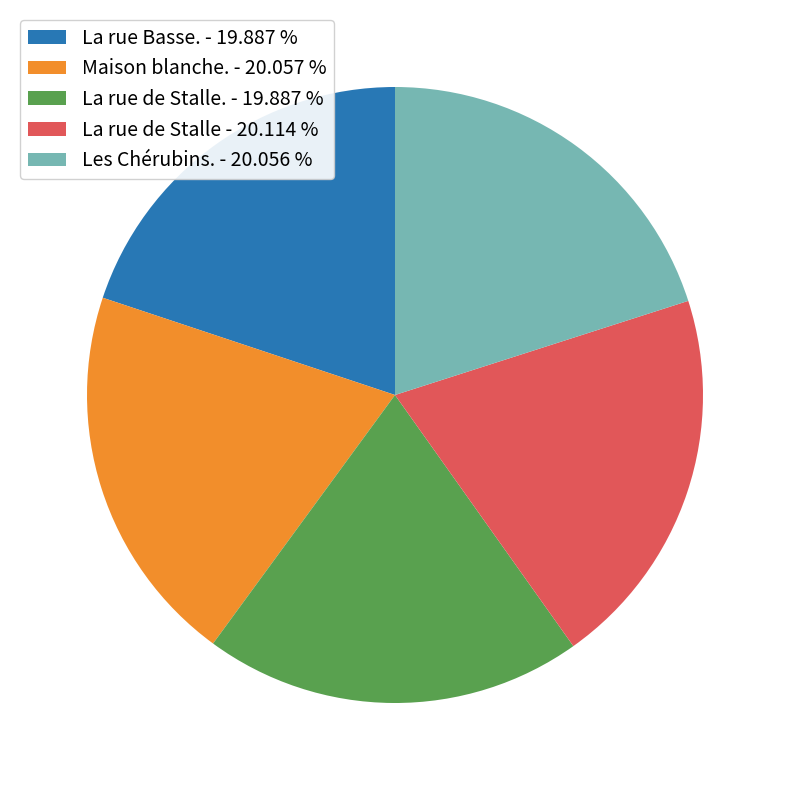

Do La rue de Stalle - 20.114 % and Les Chérubins. - 20.056 % together represent more than half of the pie?

No